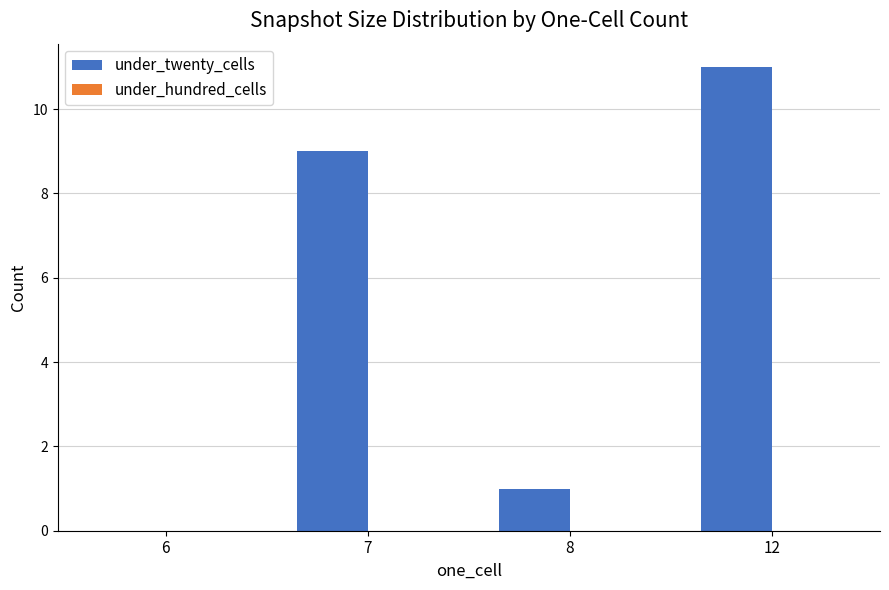

What is the sum of all values?

21